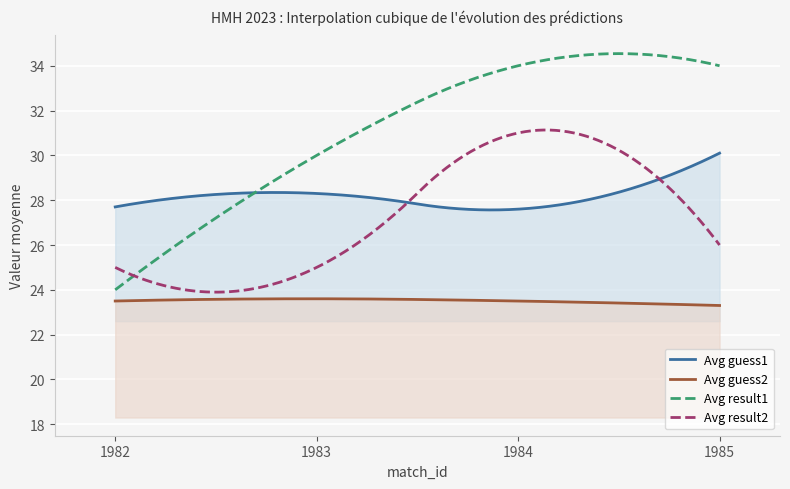

What is the maximum value for Avg guess2?

23.6